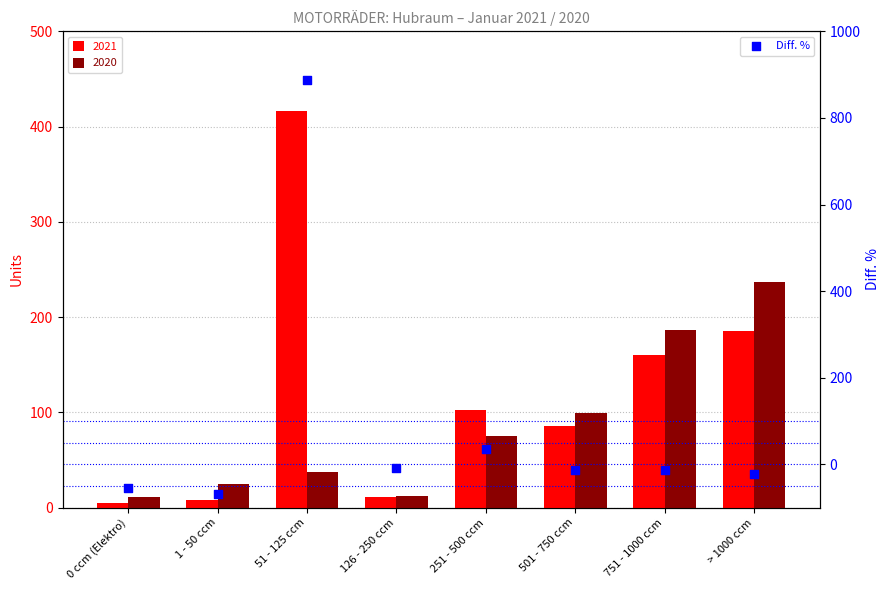

Between 51 - 125 ccm and > 1000 ccm, which is larger?

51 - 125 ccm